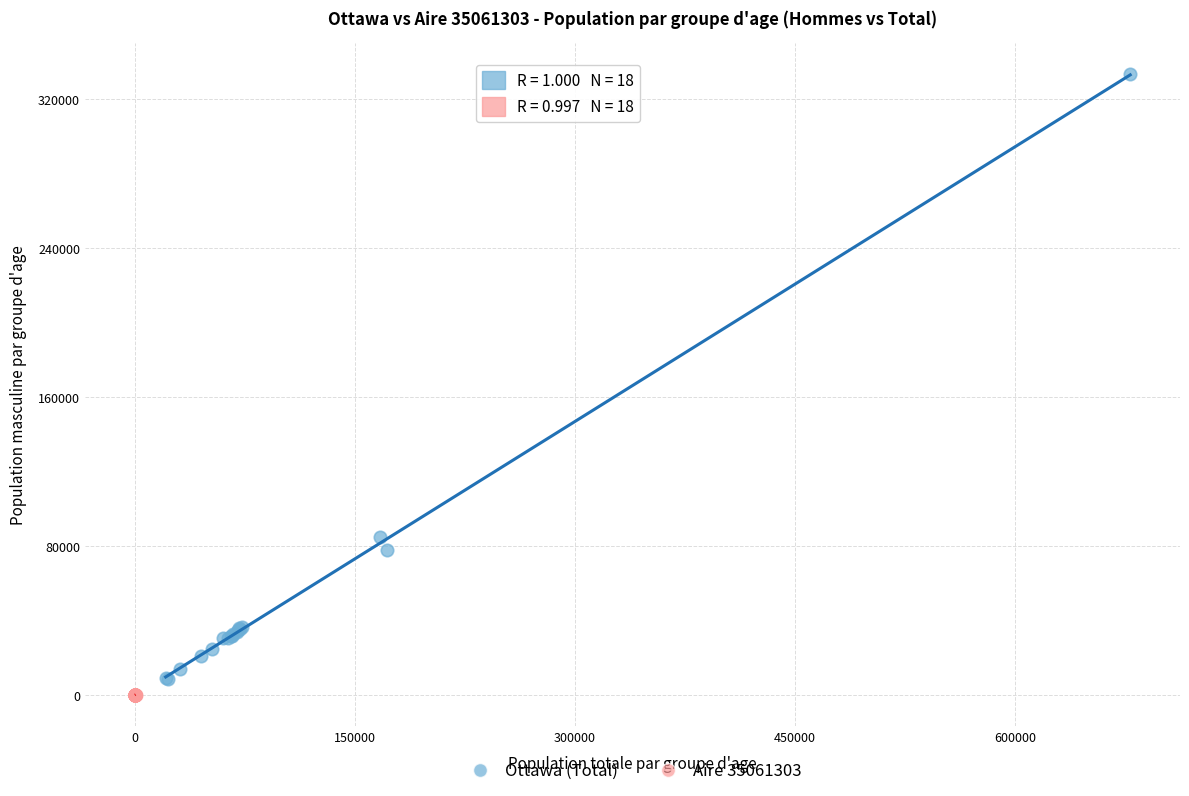

Which series contains the lowest Y value?

Aire 35061303